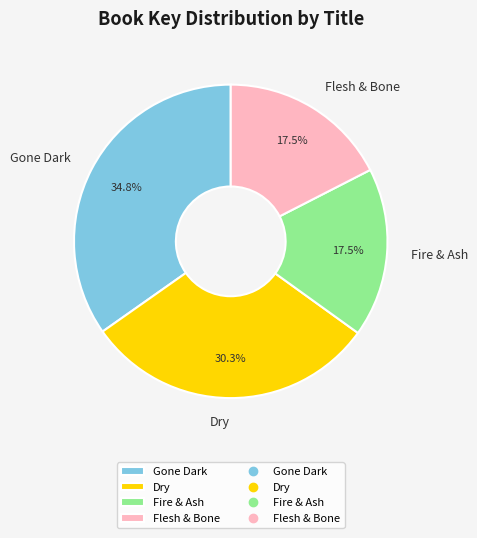

Does any single category account for the majority?

No